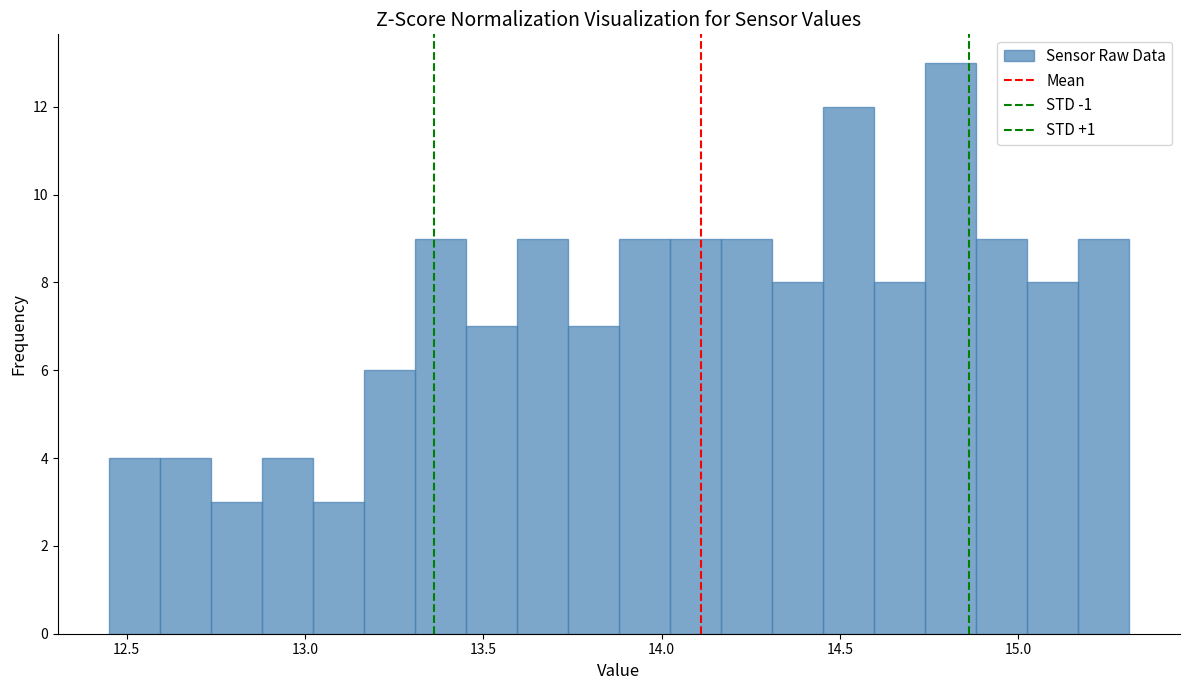

Read against the x-axis, roughly where is the centre of the tallest bar?

14.80